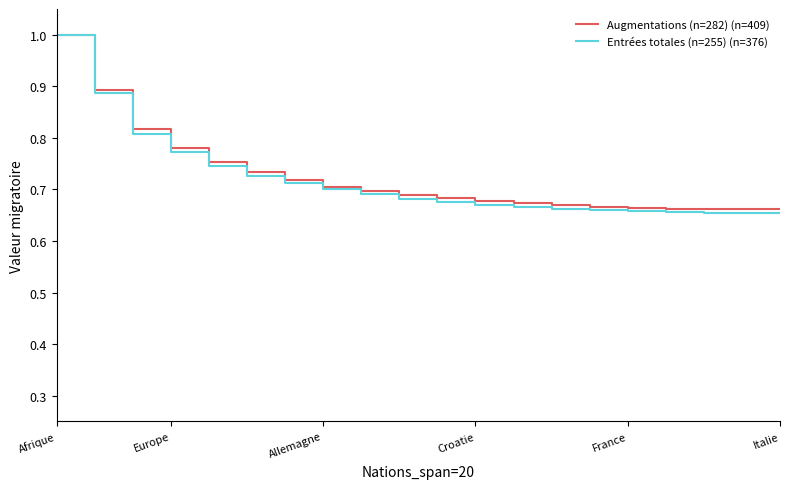

Which series has the largest range (max minus min)?

Entrées totales (n=255) (n=376)